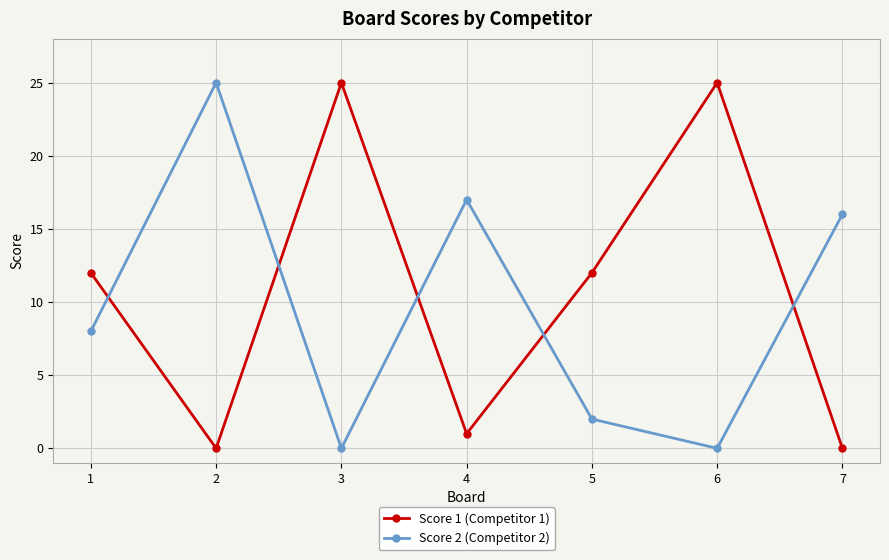

True or false: Score 1 (Competitor 1) has more than 1 points higher than both neighbors.

True